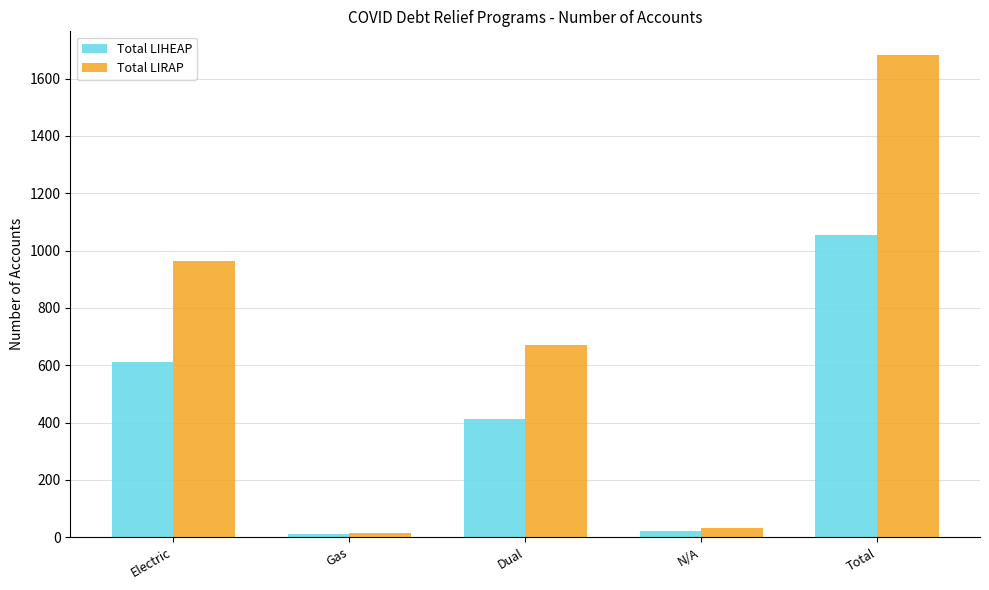

What is the maximum value for Total LIHEAP?

1053